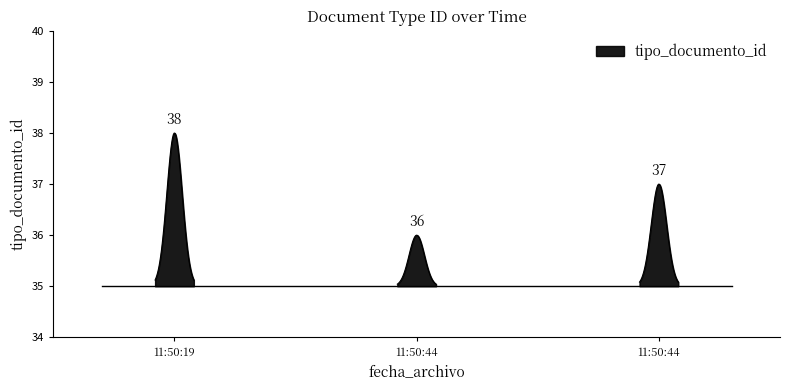

The chart shows a value of 37 at 2011-04-15 11:50:44. True or false?

True